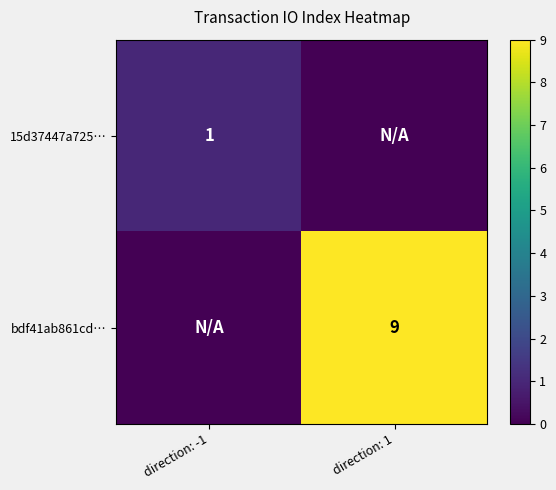

True or false: bdf41ab861cd… has a value of 9 at direction: 1.

True